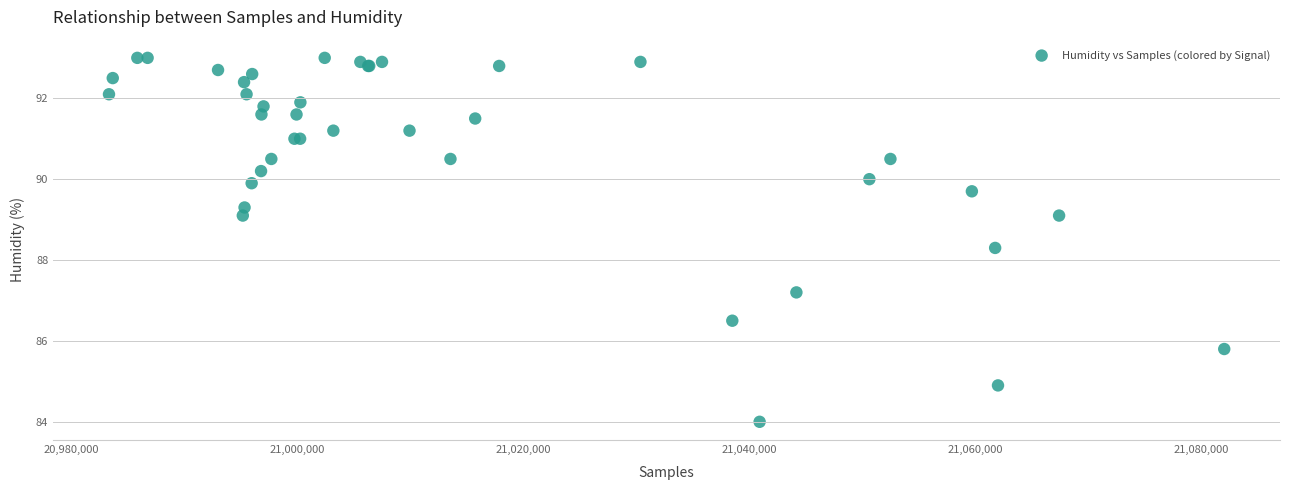

What Y value in the scatter plot is closest to 88?

88.3